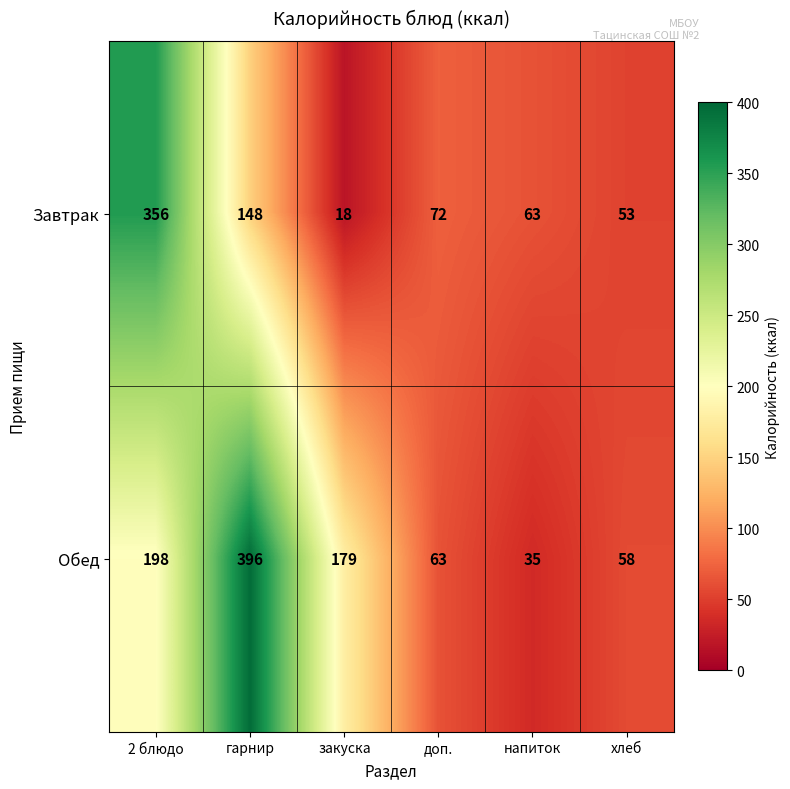

What is the sum of all Завтрак values?

710